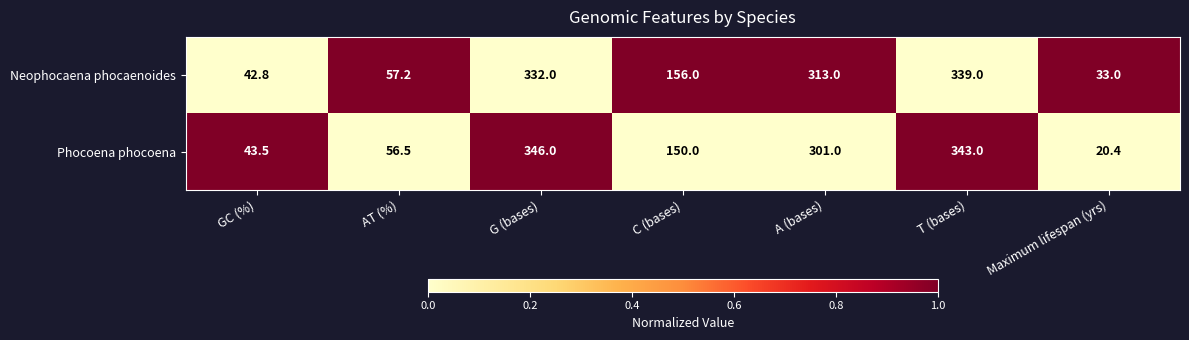

Where is Phocoena phocoena nearest to the value 183?

C (bases)